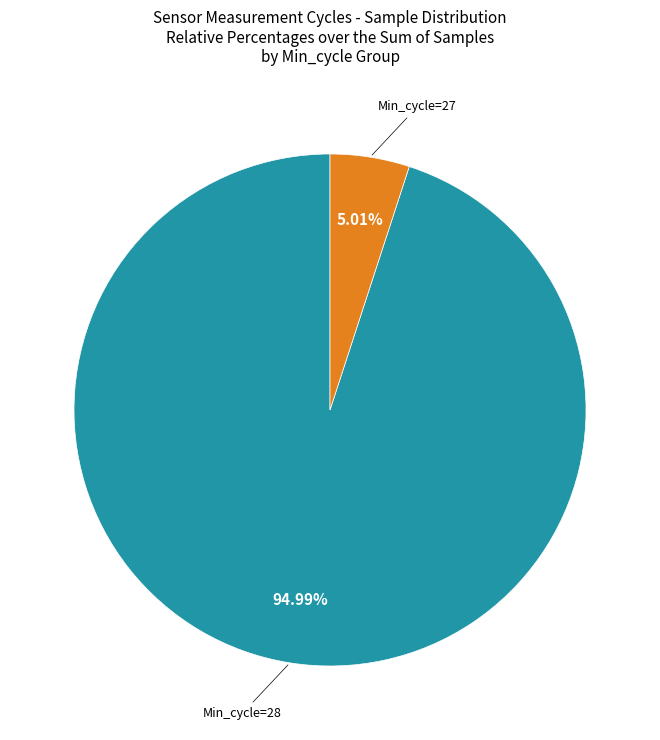

How many segments does this pie chart have?

2